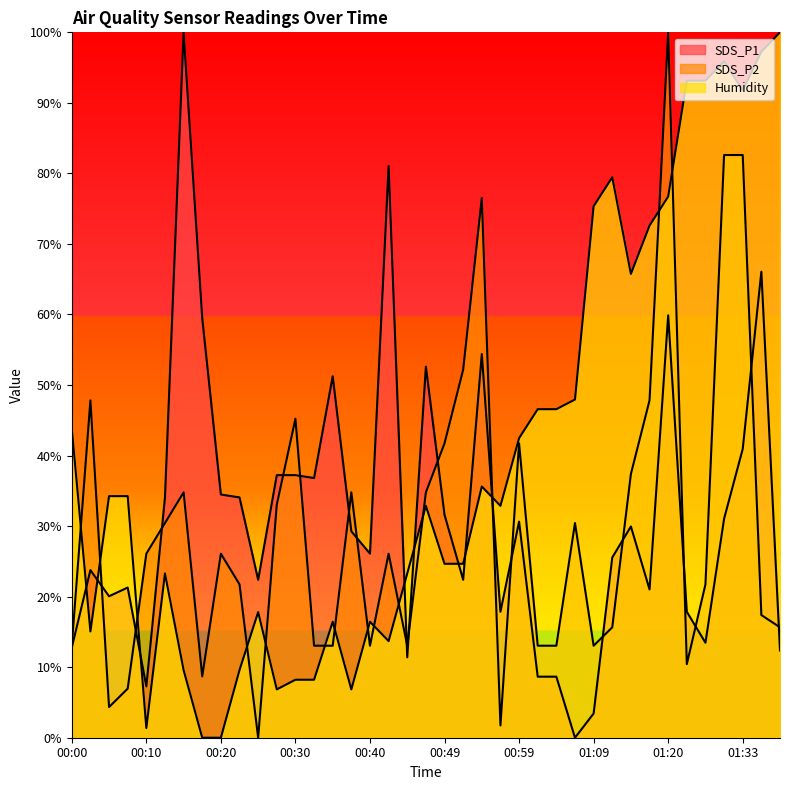

Which has a higher value, 00:32 or 01:07?

00:32